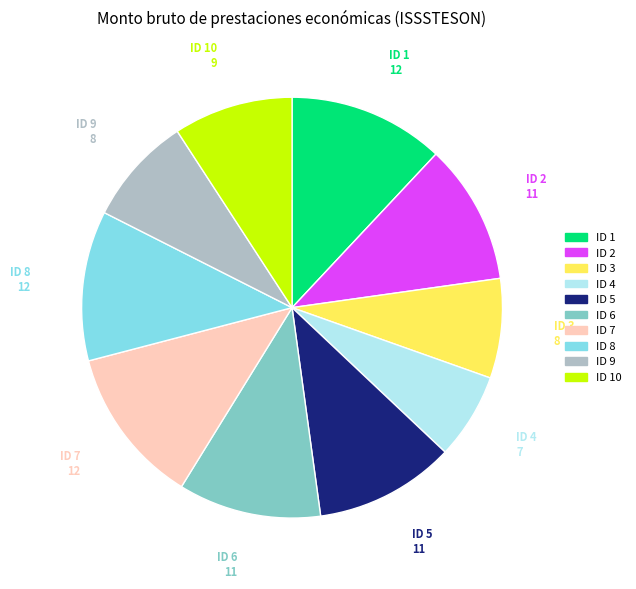

Does any single category account for the majority?

No